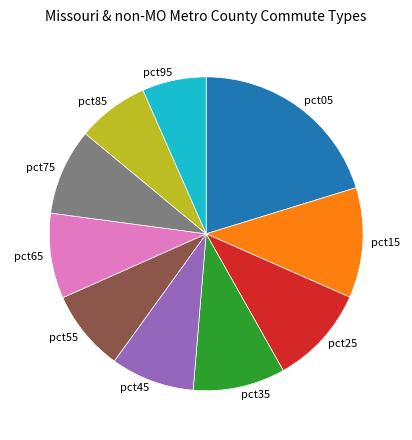

Between pct05 and pct95, which is larger?

pct05